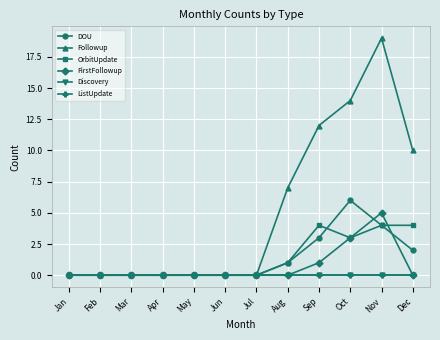

Is it true that Followup equals 0 at Feb?

True